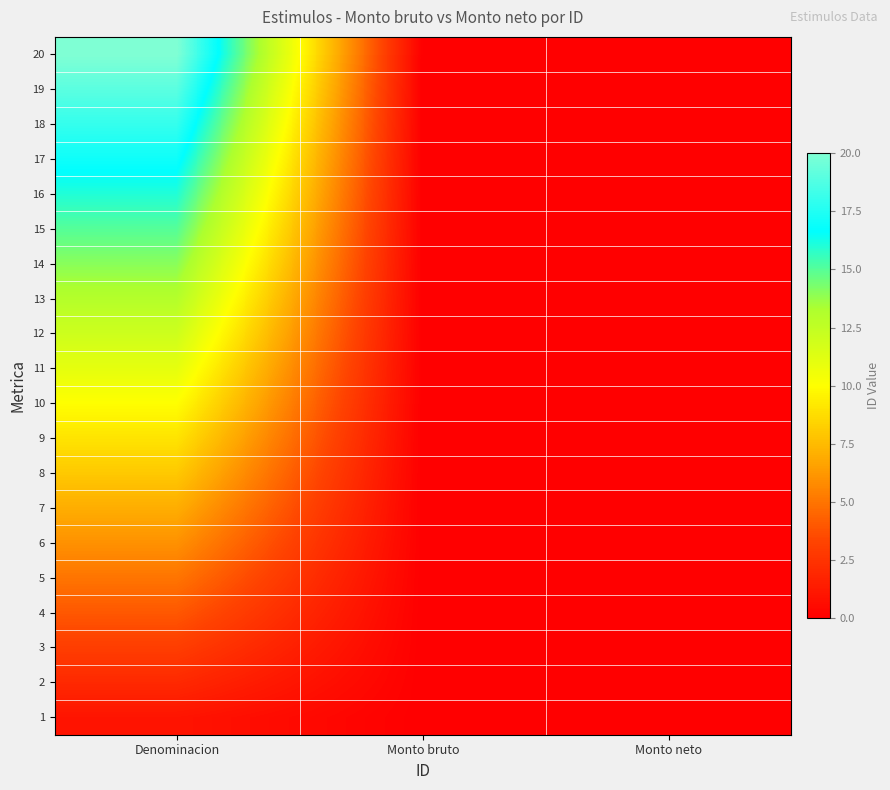

What is the total value across all series at Denominacion?

210